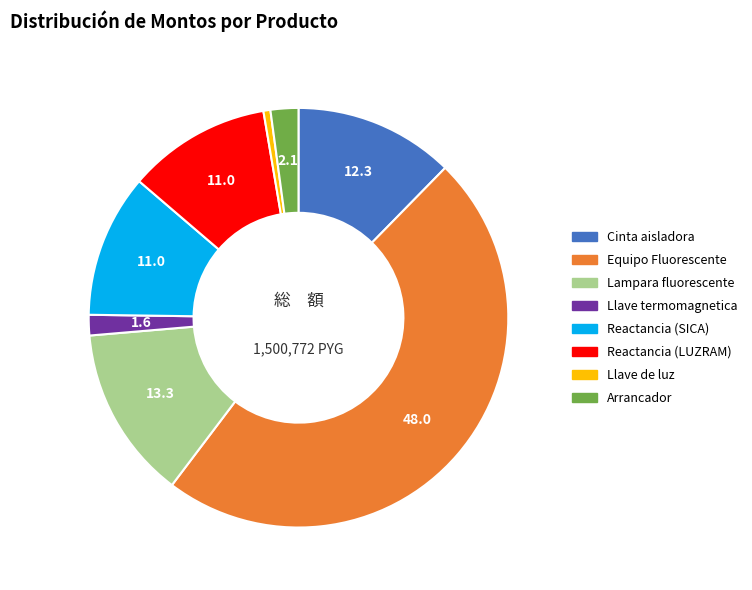

Do Arrancador and Reactancia (LUZRAM) together represent more than half of the pie?

No